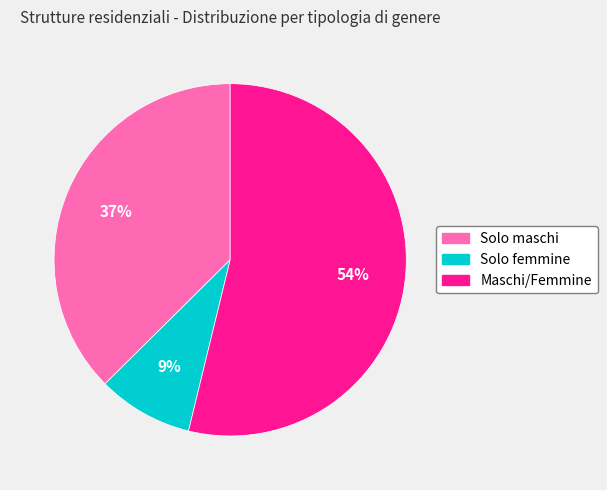

Is it true that Solo maschi is 37% of the pie?

True